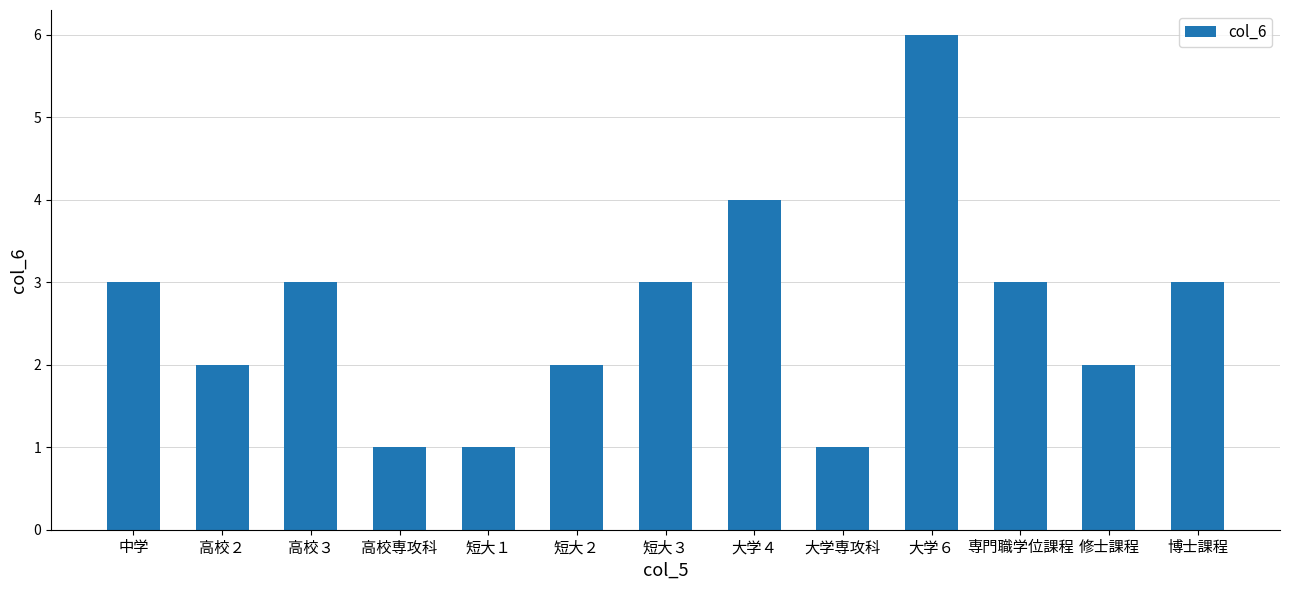

What is the difference between the maximum and minimum values?

5